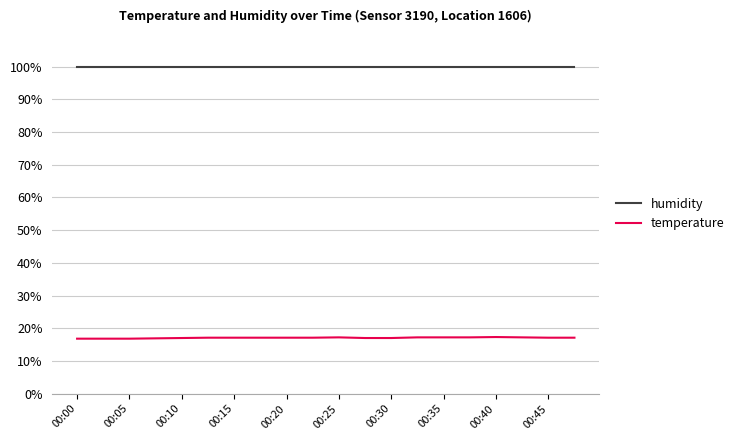

Is this an area chart (filled region under the line)?

No